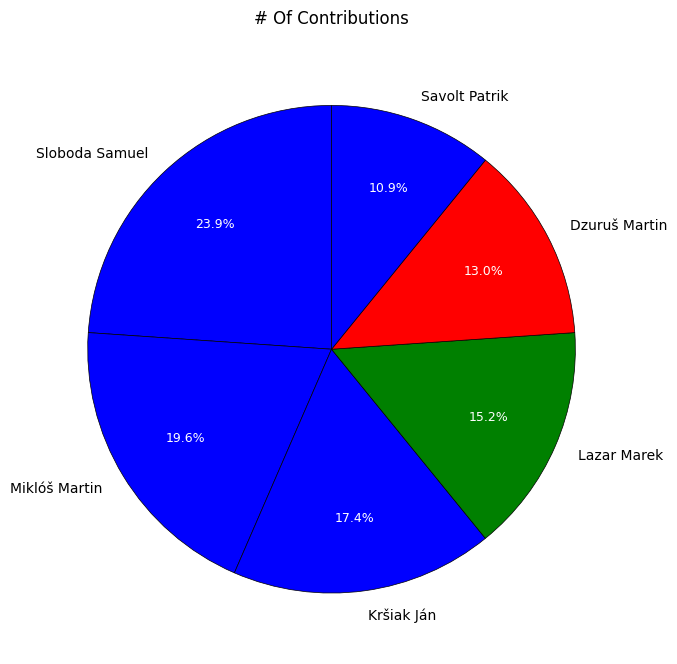

Is it true that Lazar Marek is 15% of the pie?

True